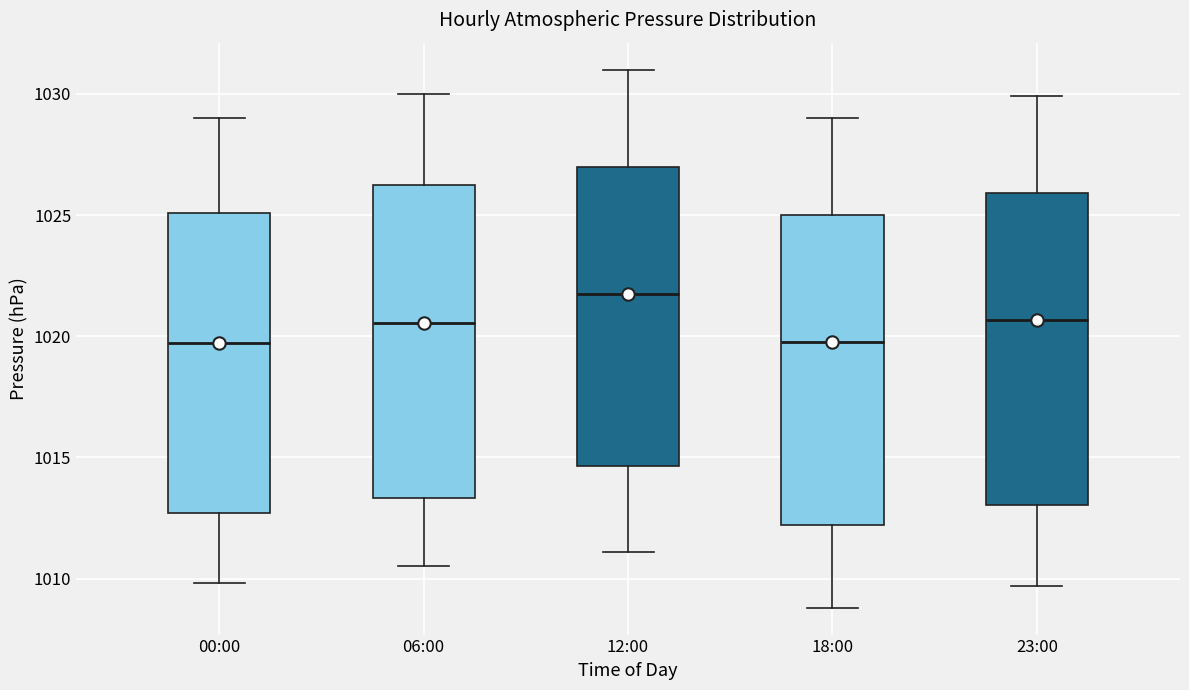

Which box has the highest median line?

12:00